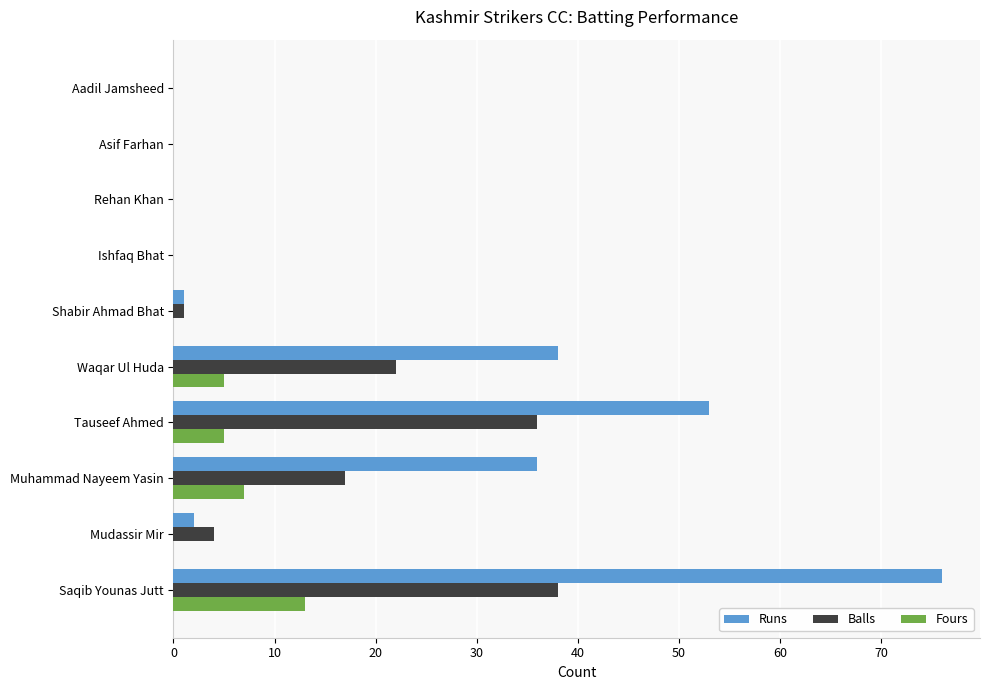

How many categories are shown in the chart?

10